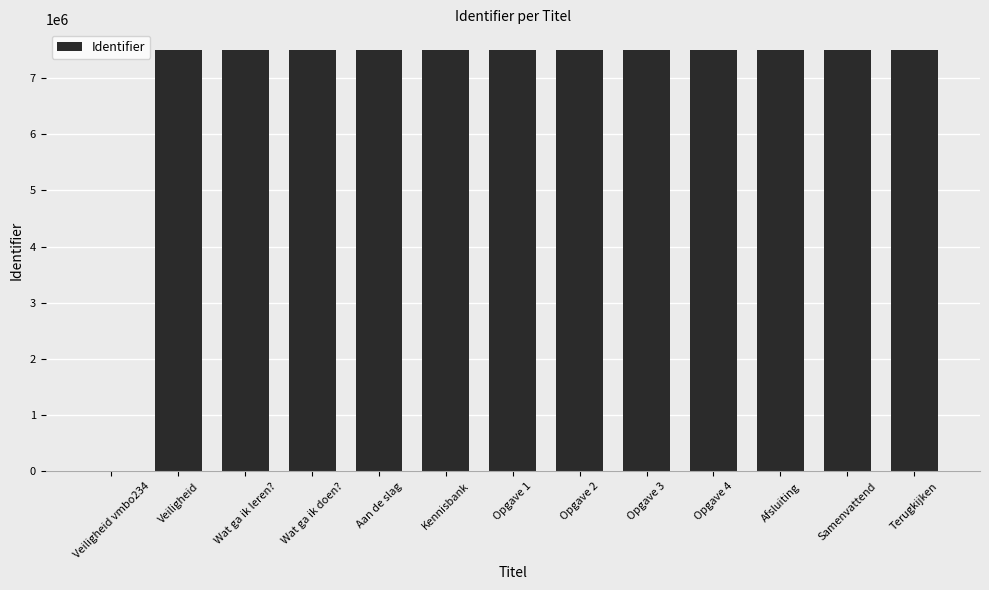

The chart shows a value of 4937596 at Wat ga ik doen?. True or false?

False